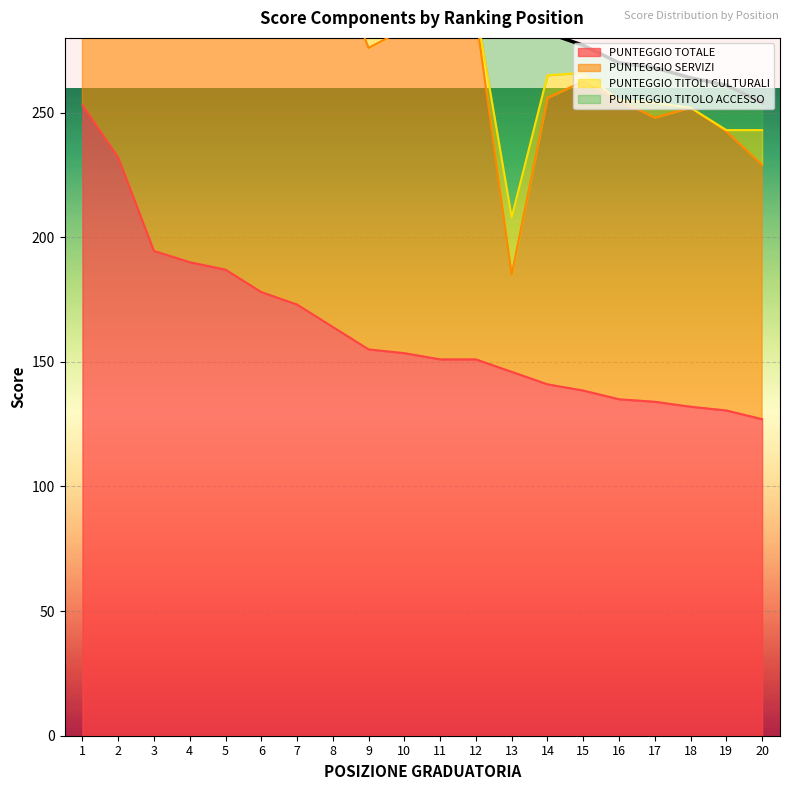

The value of PUNTEGGIO TITOLI CULTURALI at 7 is 6.0. True or false?

True